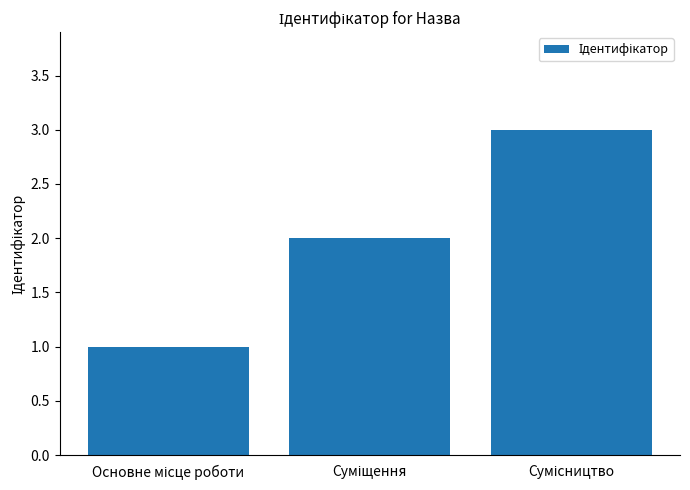

What is the sum of all values?

6